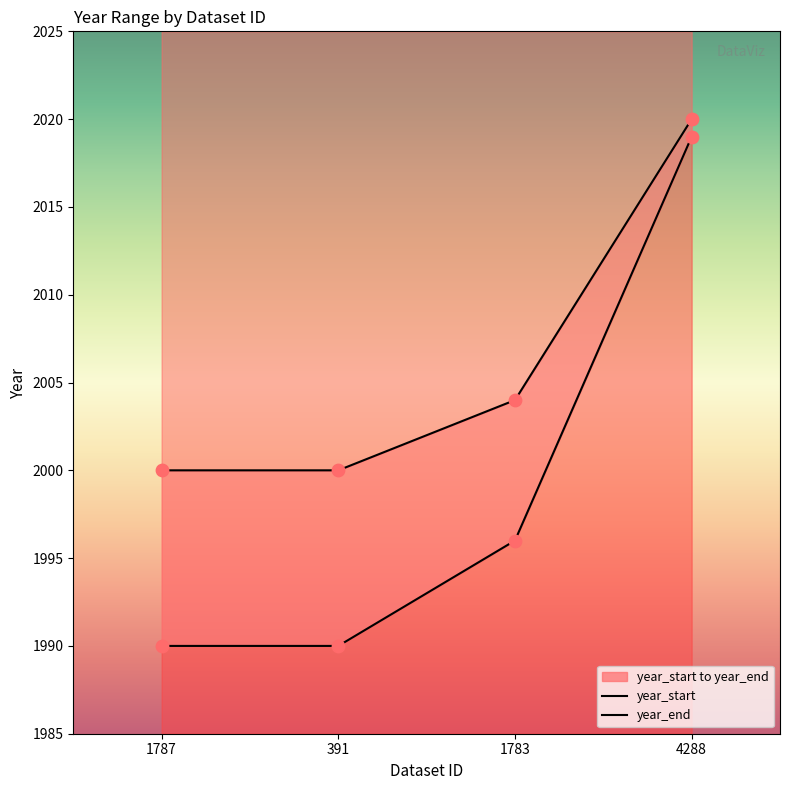

What are all the series names shown in the legend?

year_start, year_end